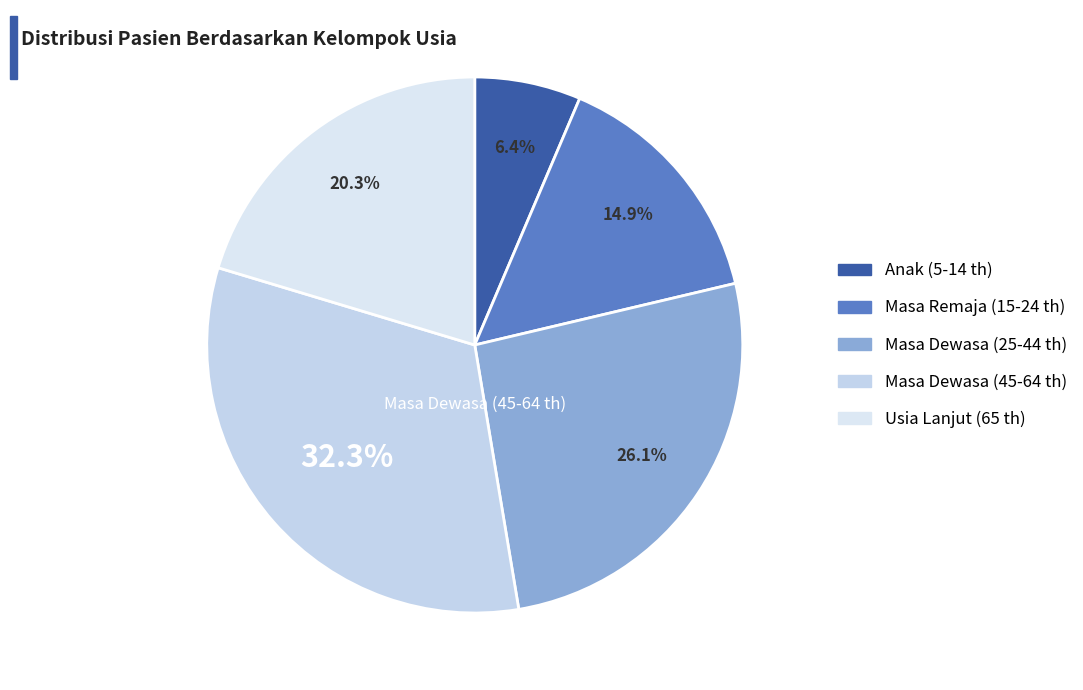

Between Masa Remaja (15-24 th) and Masa Dewasa (25-44 th), which is larger?

Masa Dewasa (25-44 th)